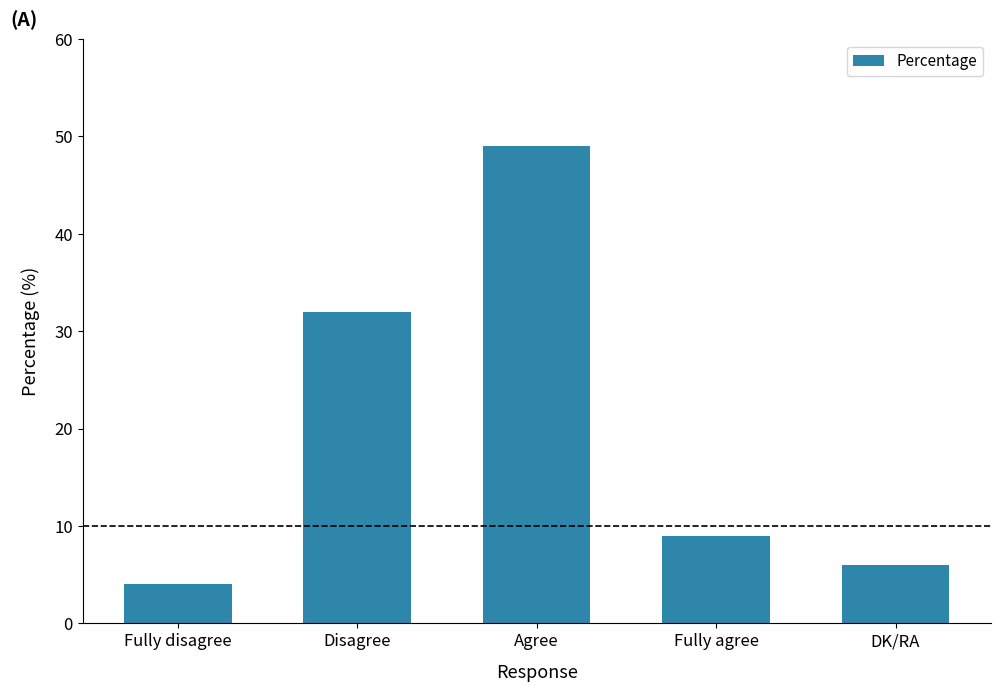

What is the ratio of the value at Fully agree to the value at Agree?

0.2